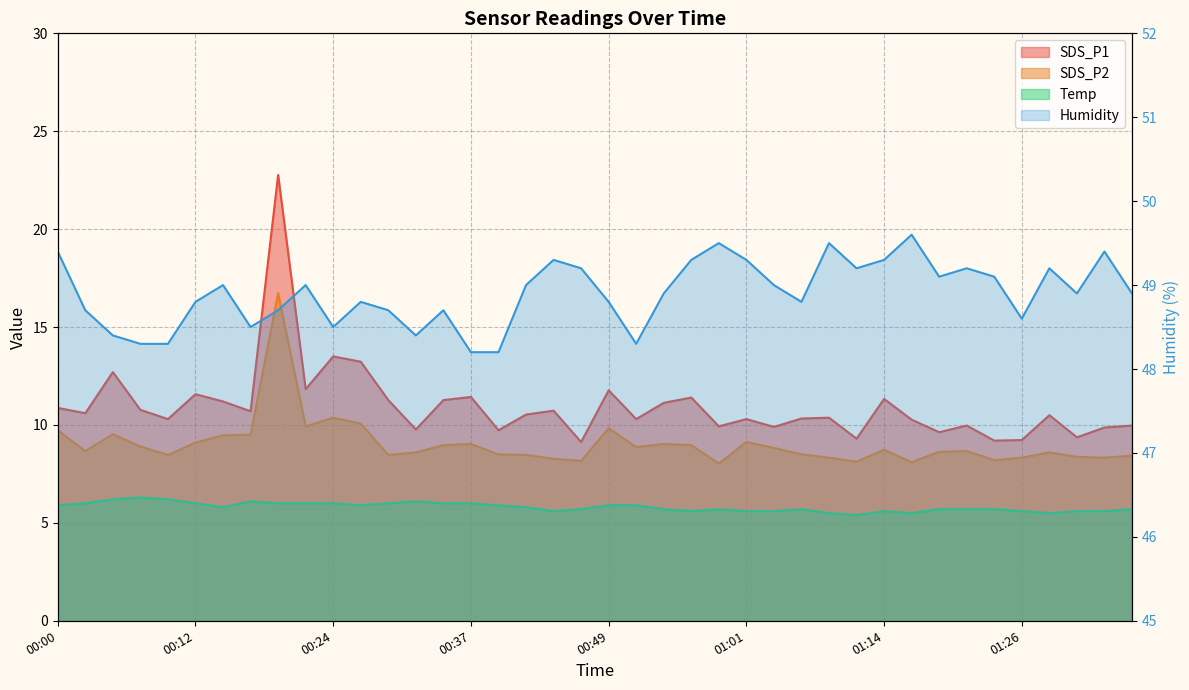

What is the difference between the SDS_P2 values at 01:06 and 00:05?

1.0